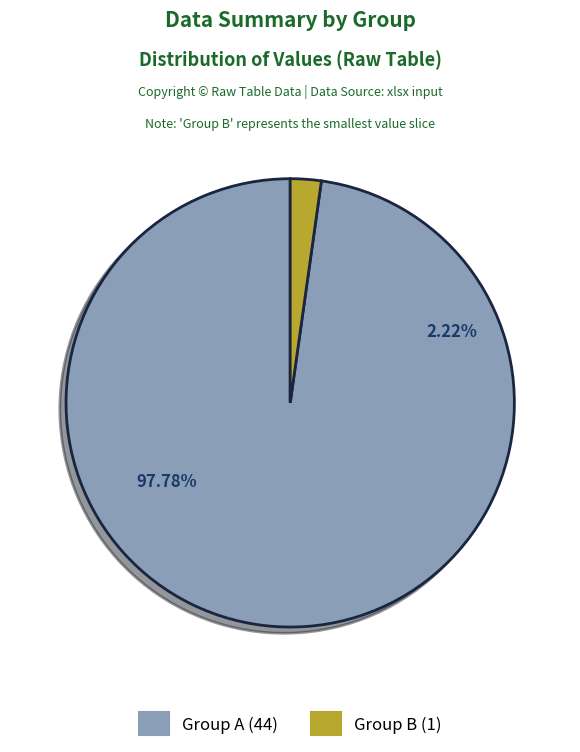

Is the sum of 5 and 1 greater than half?

No